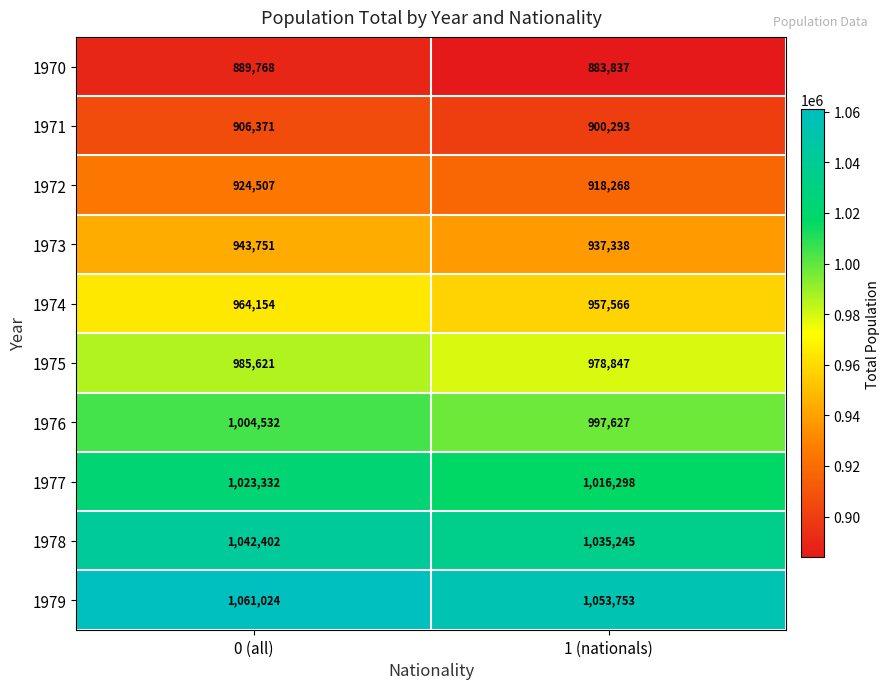

True or false: 1975 has a value of 1709212 at 0 (all).

False